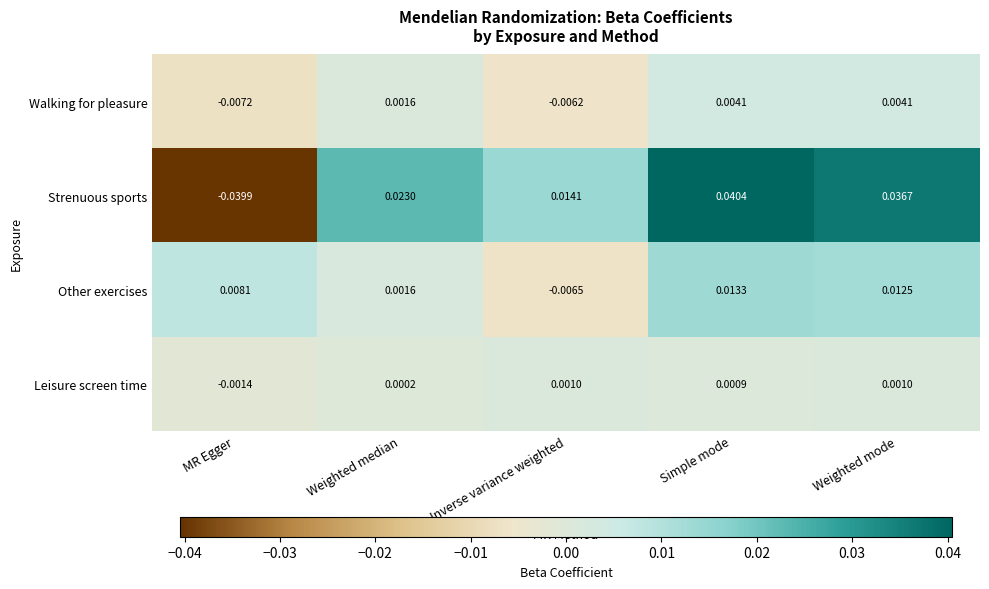

At which label is Walking for pleasure closest to 0?

Weighted median